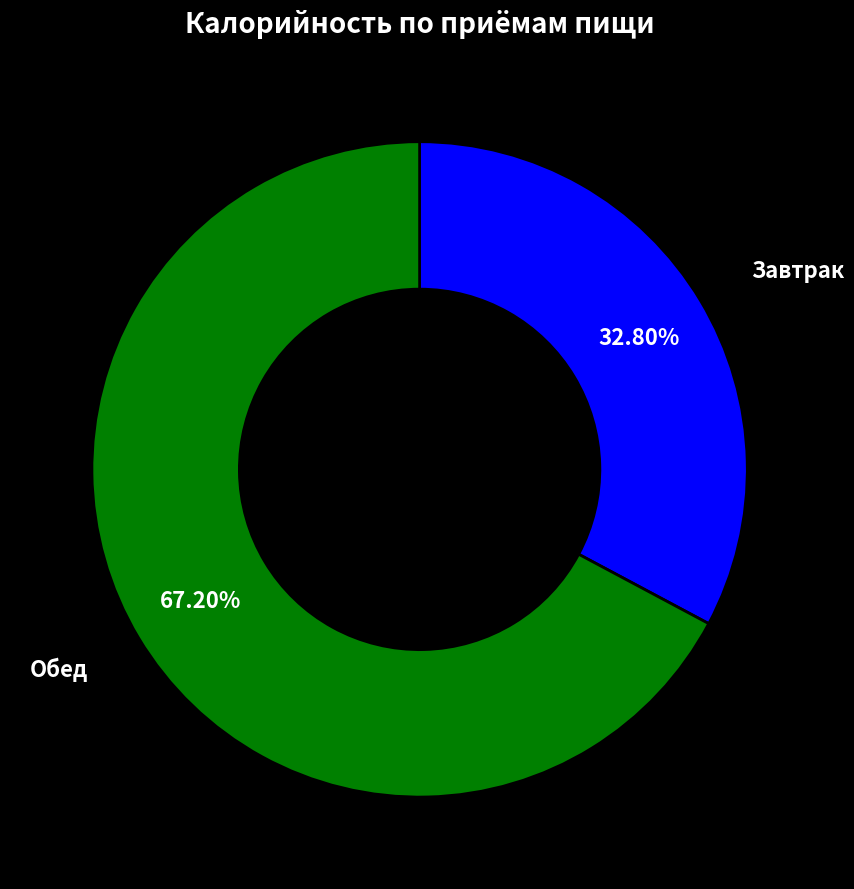

Approximately how many times larger is the value at Завтрак compared to Обед?

0.5